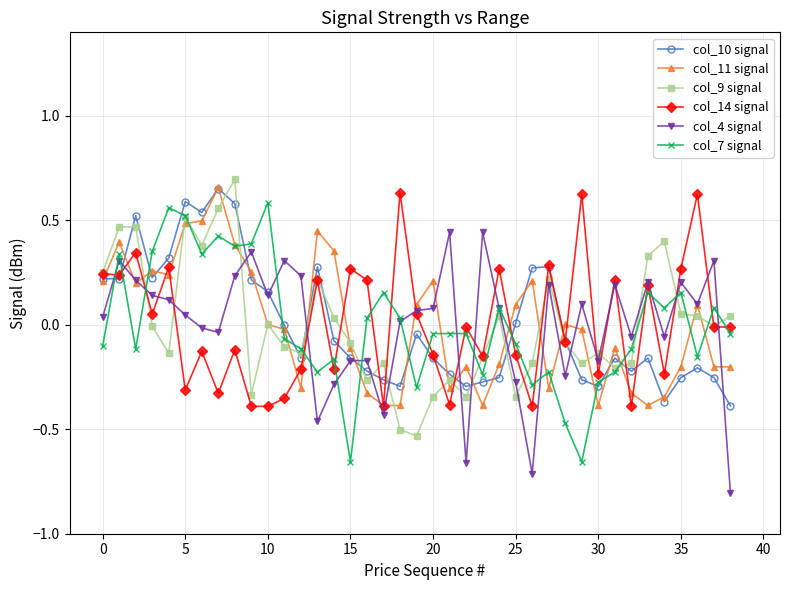

After their last crossing, which series has the higher values: col_4 signal or col_9 signal?

col_9 signal